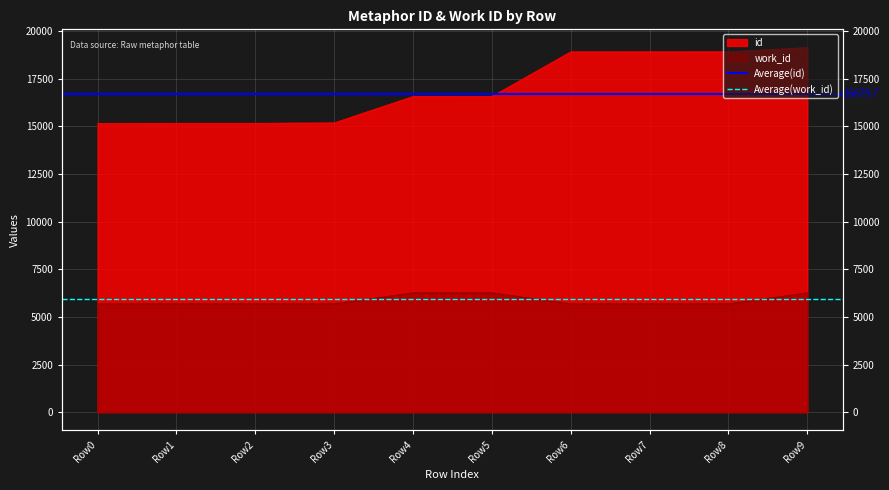

Which category has the highest value in the Average(id) series?

Row0